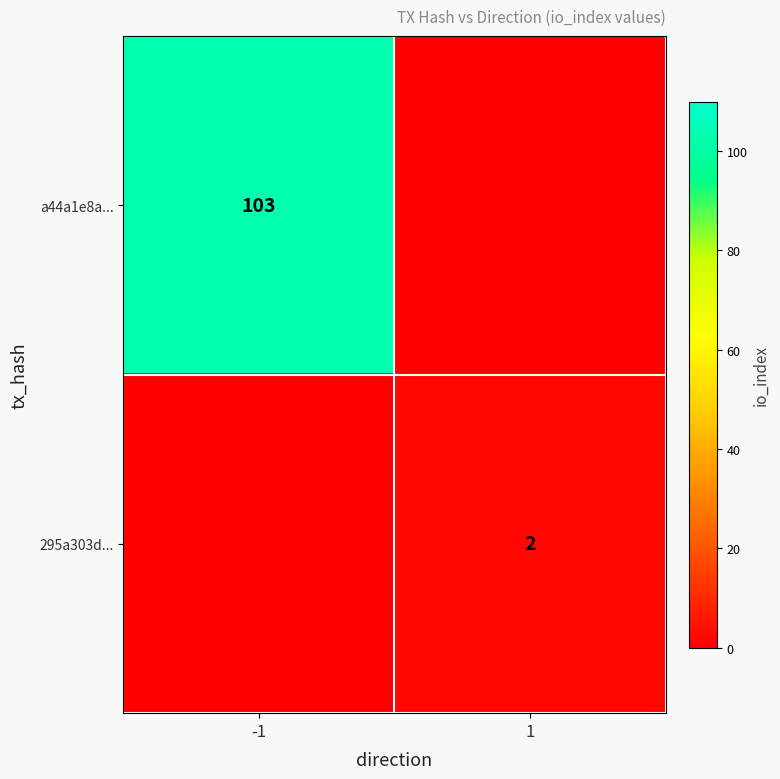

Is the value of 295a303d... at 1 greater than the value of a44a1e8a... at -1?

No